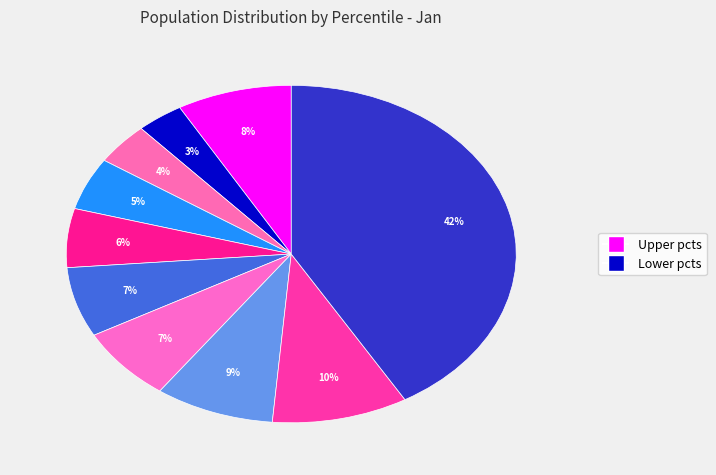

How many slices are in this pie chart?

10